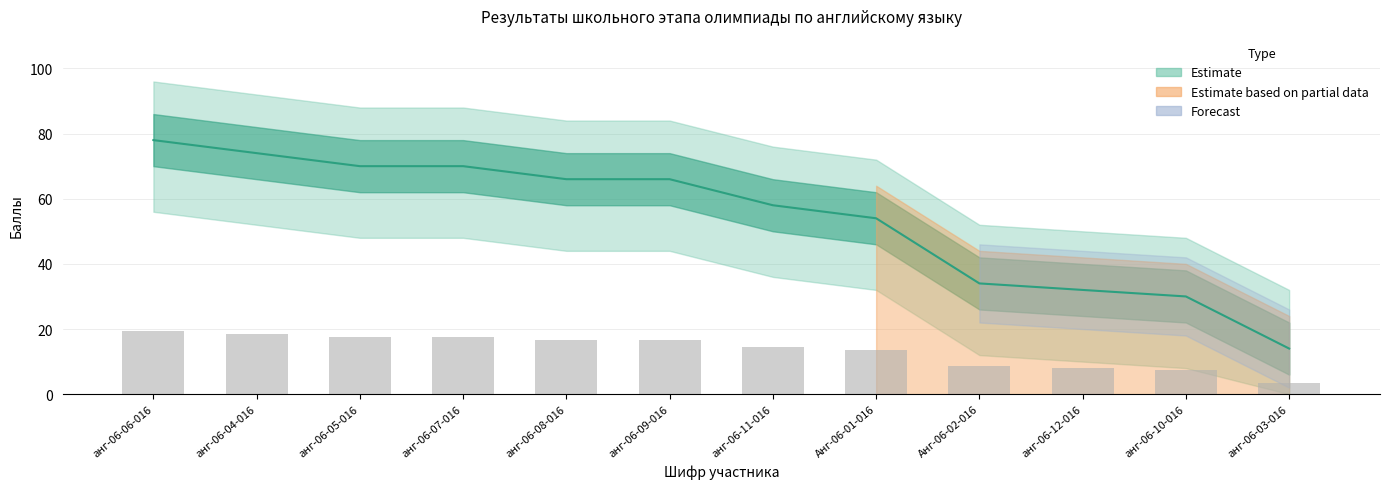

At which category is the sum across all series the highest?

анг-06-06-016